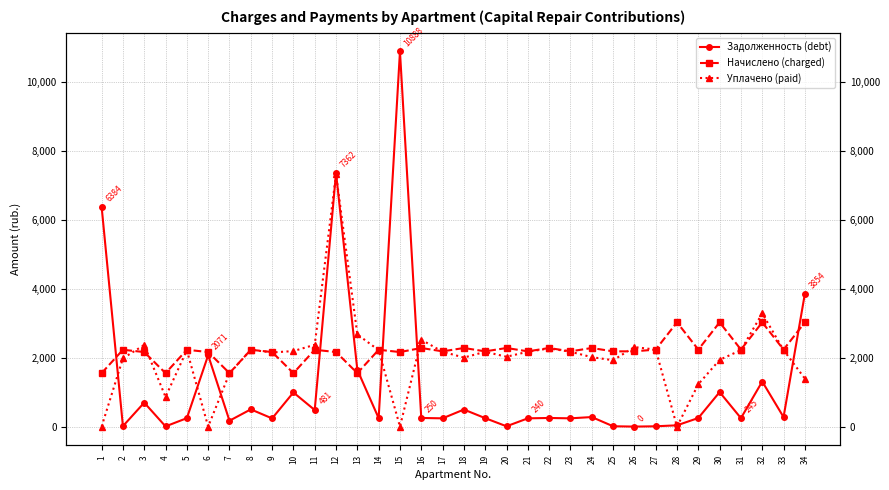

Rank the categories by Начислено (charged) value from lowest to highest.

1, 4, 7, 10, 13, 3, 6, 9, 12, 15, 17, 19, 21, 23, 25, 26, 2, 5, 8, 11, 14, 27, 29, 31, 33, 16, 18, 20, 22, 24, 28, 30, 32, 34